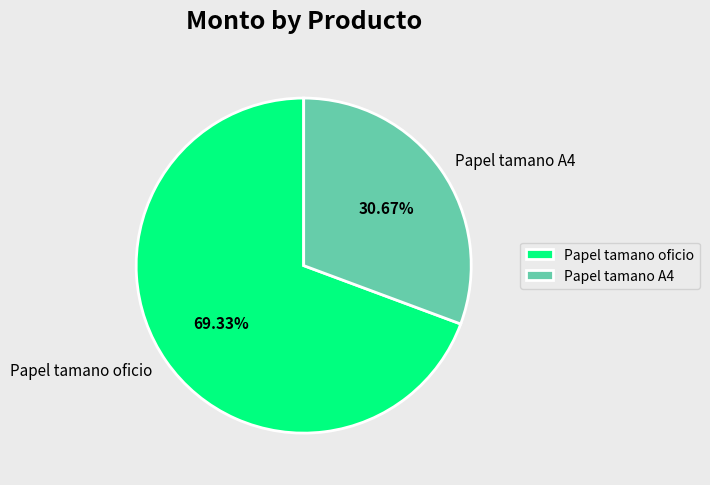

How many slices are in this pie chart?

2